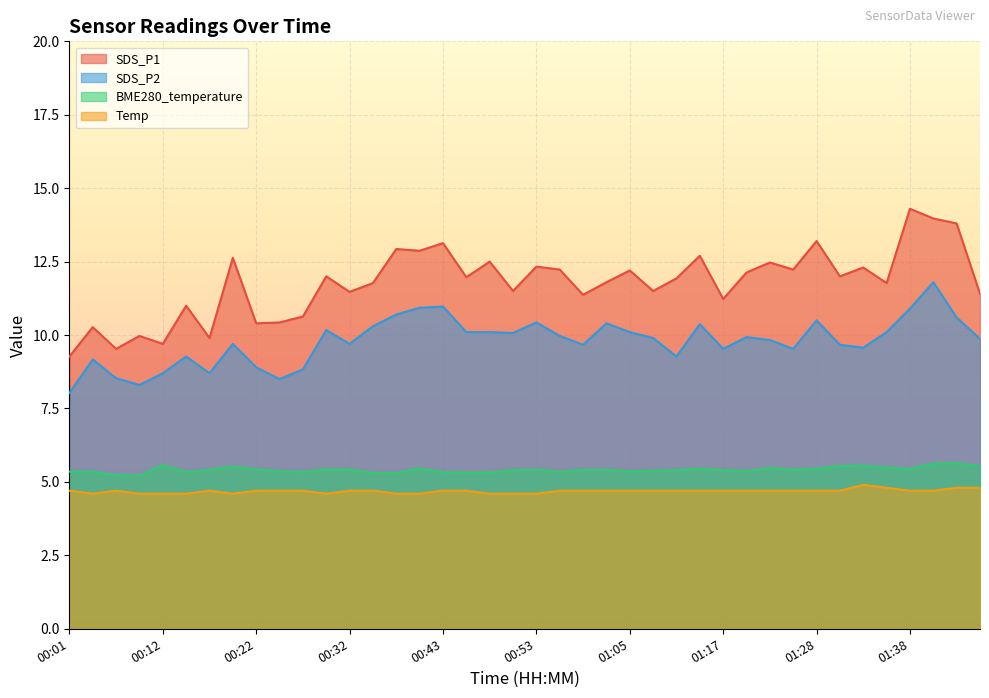

Count the BME280_temperature values in the range 5 to 6.

40